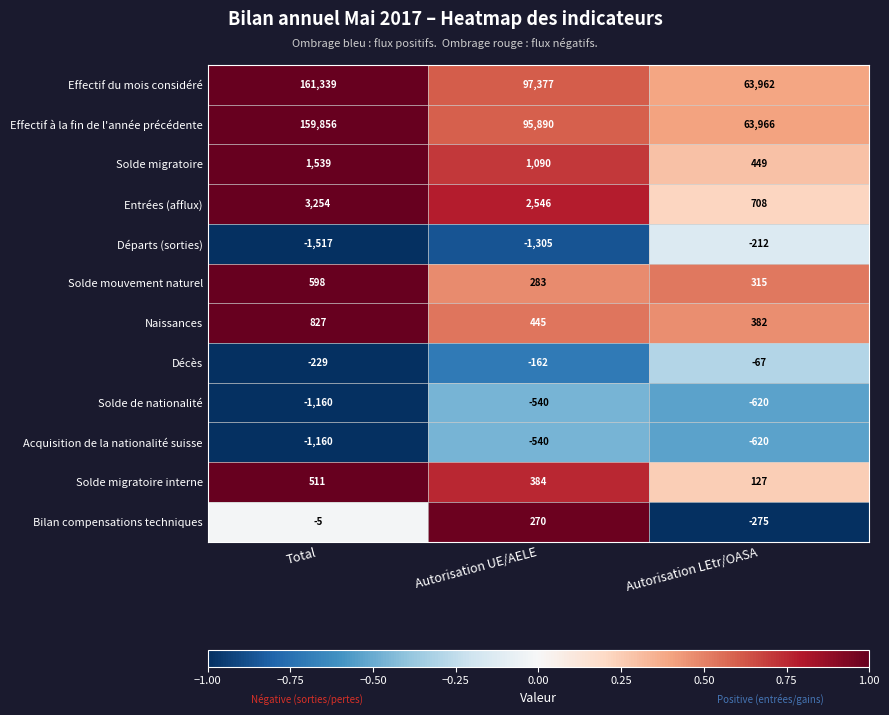

Which series has the widest spread of values?

Effectif du mois considéré